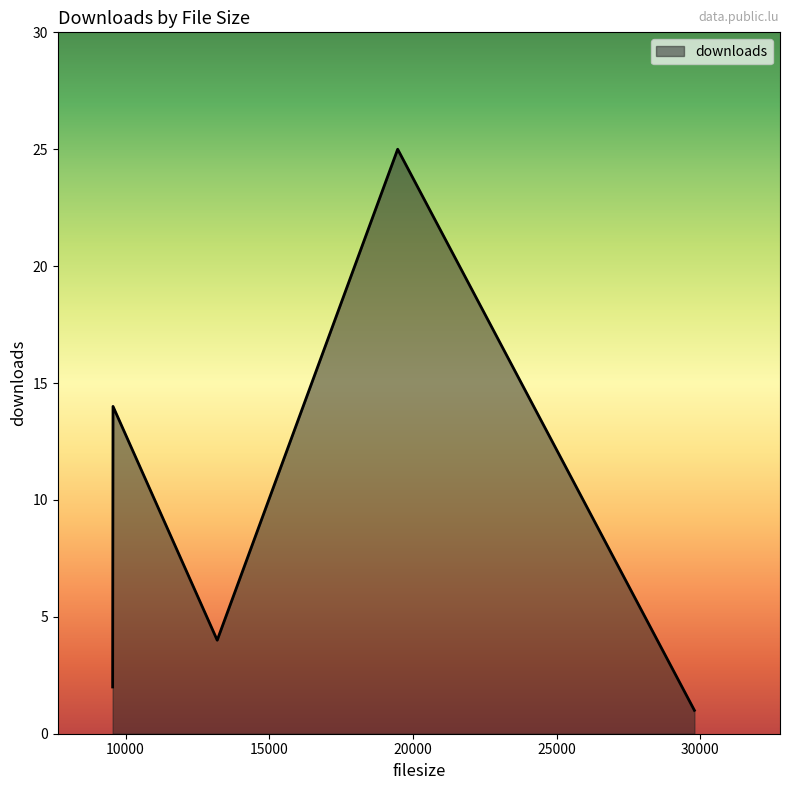

How many lines are shown in the chart?

1